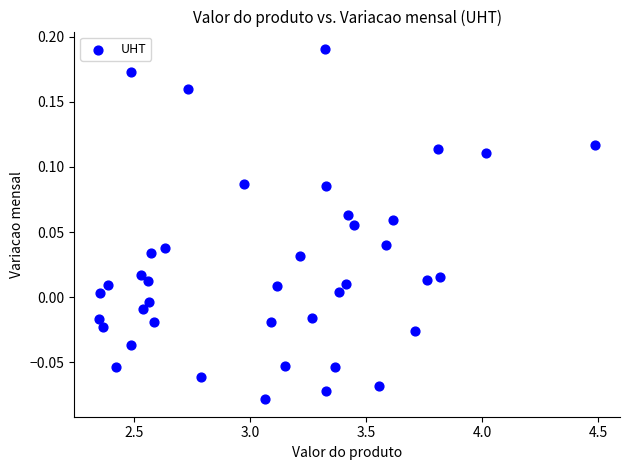

What is the range of Y values (max minus min)?

0.3